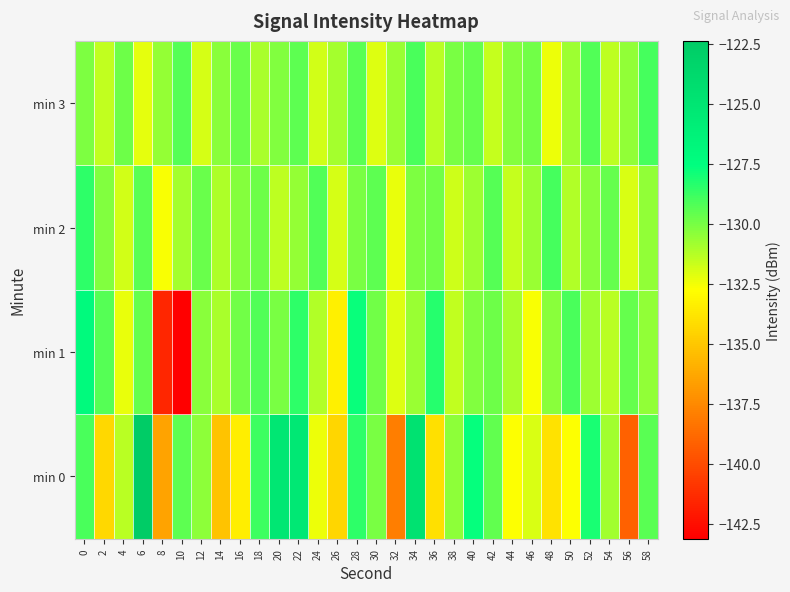

Rank the series by their maximum value, from highest to lowest.

min 0, min 1, min 2, min 3